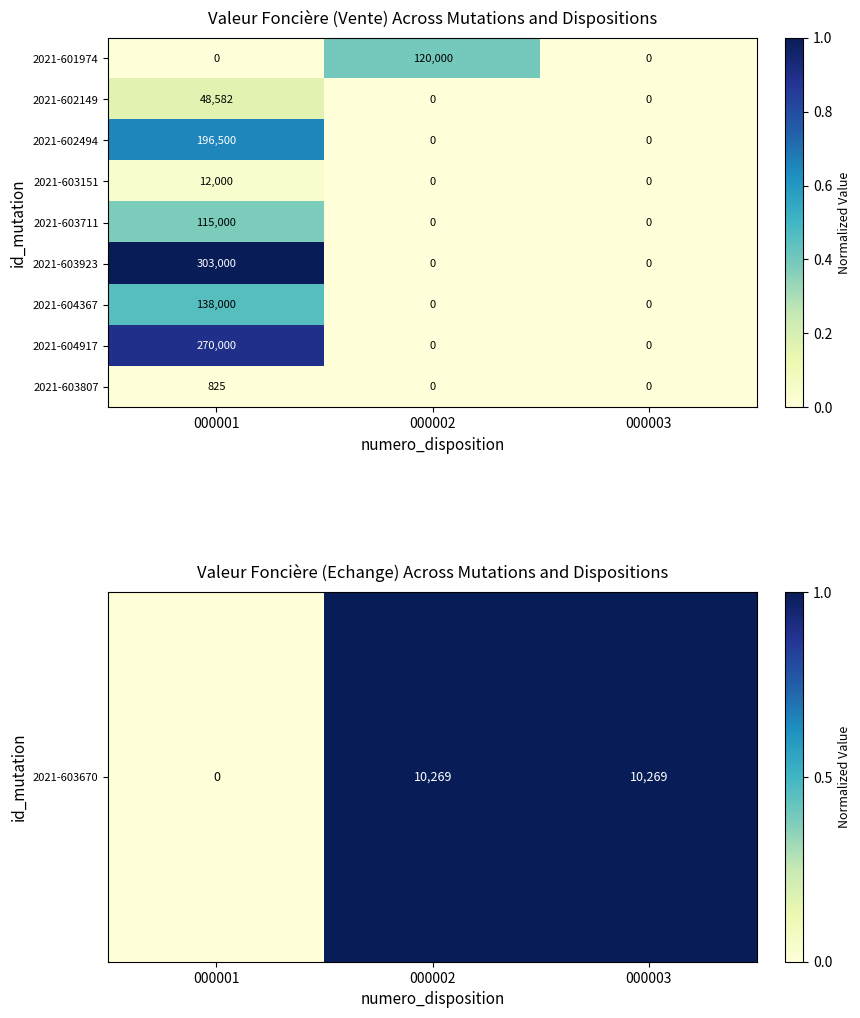

What is the greatest value displayed?

303000